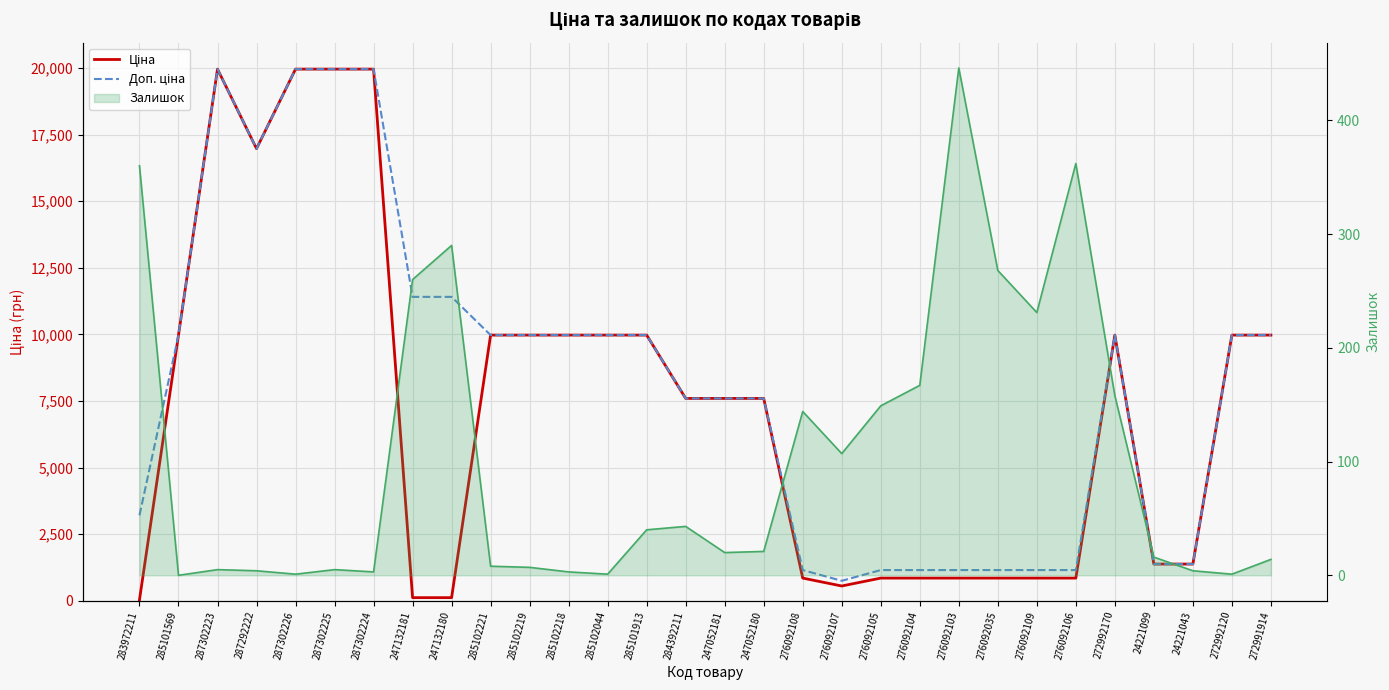

Is it true that Ціна equals 5132.4 at 247052180?

False